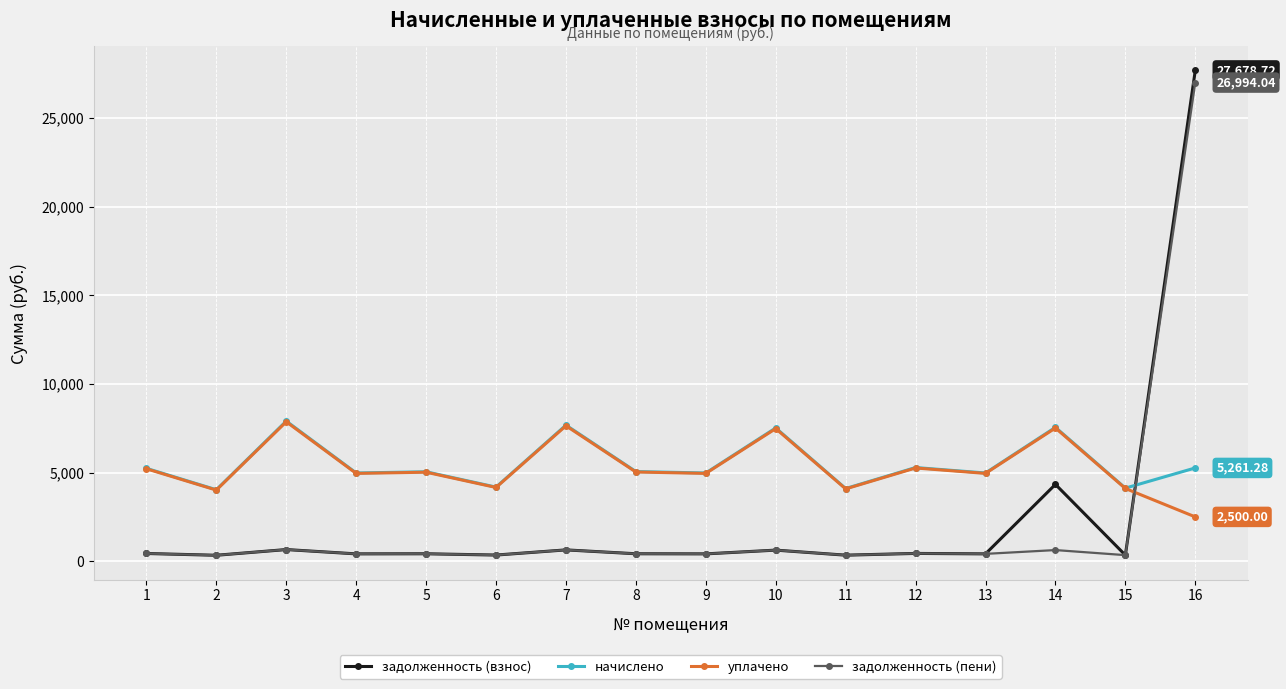

What are all the series names shown in the legend?

задолженность (взнос), начислено, уплачено, задолженность (пени)